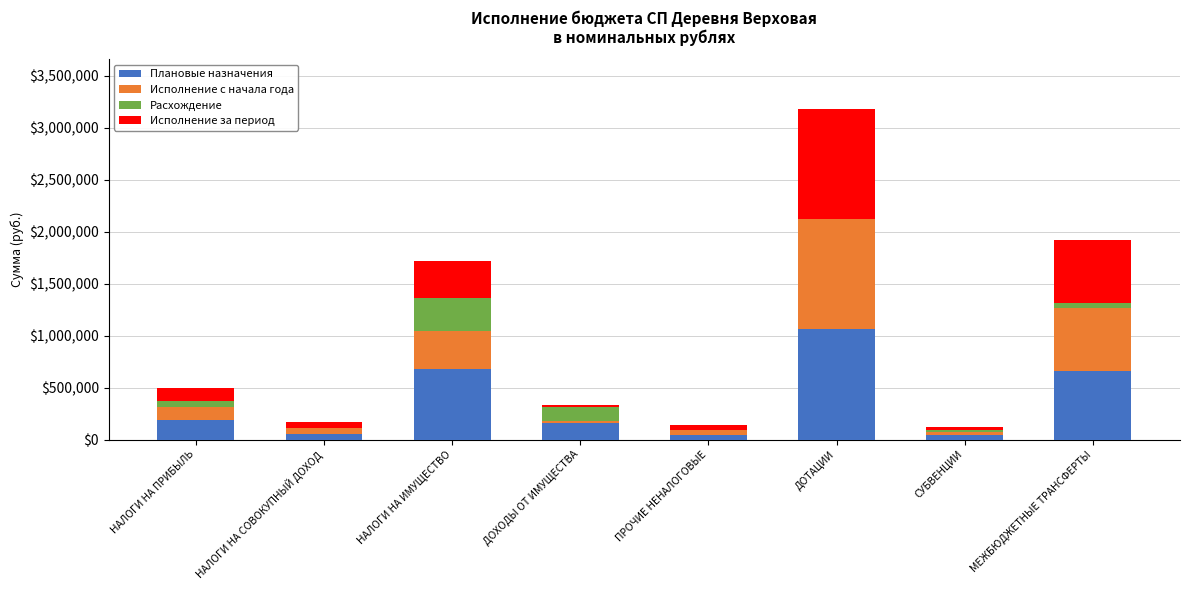

True or false: Плановые назначения has a value of 449108.0 at НАЛОГИ НА ИМУЩЕСТВО.

False